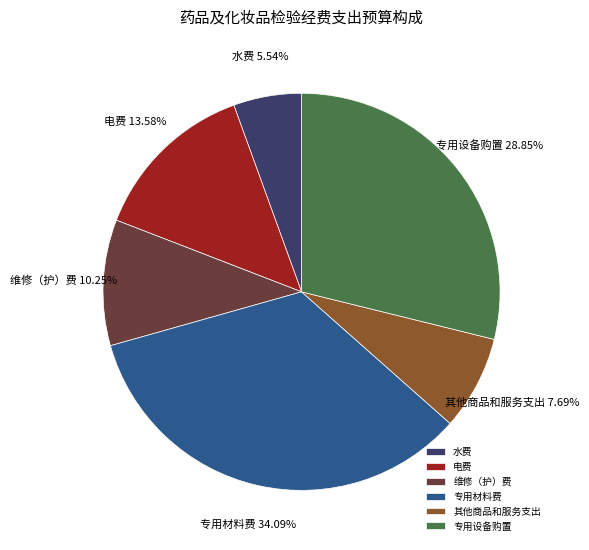

To the nearest percent, what percentage of the pie is 其他商品和服务支出?

8%